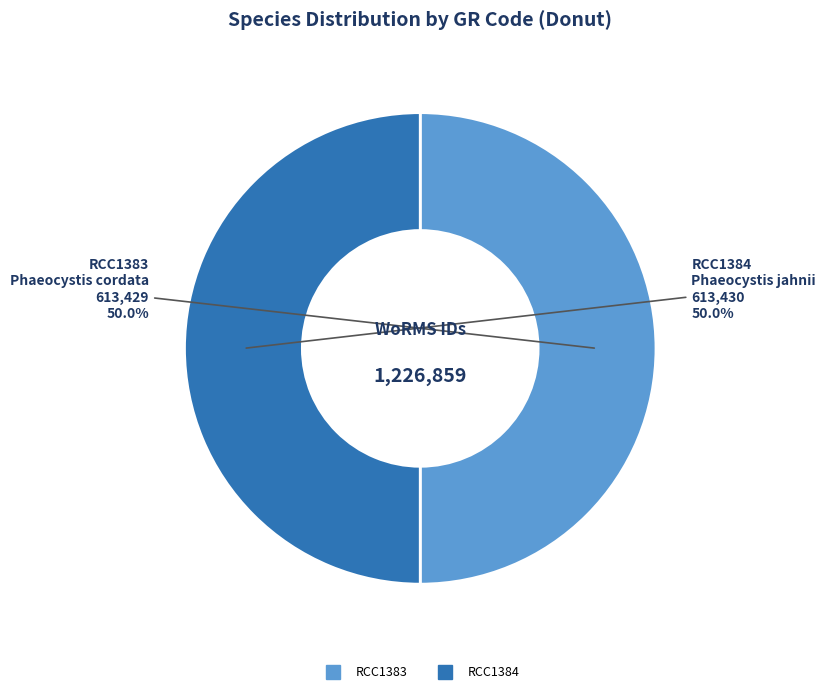

Combined, what portion of the pie is RCC1384 and RCC1383?

100.0%